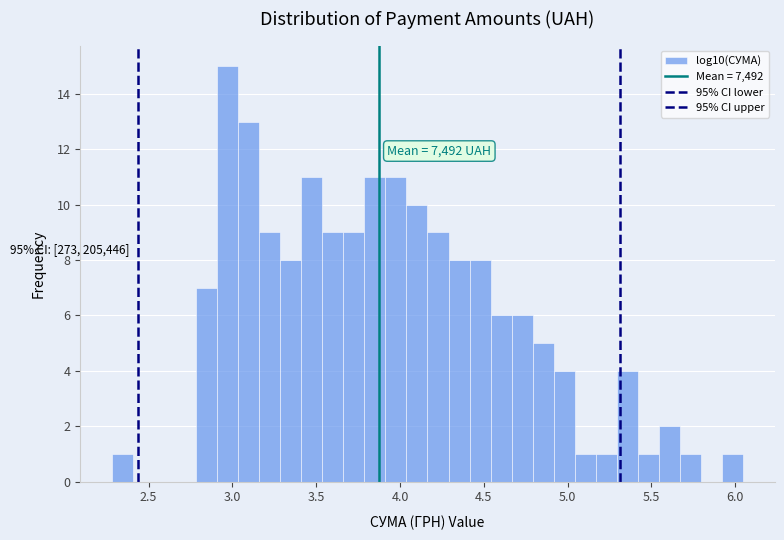

Read against the x-axis, roughly where is the centre of the tallest bar?

2.95